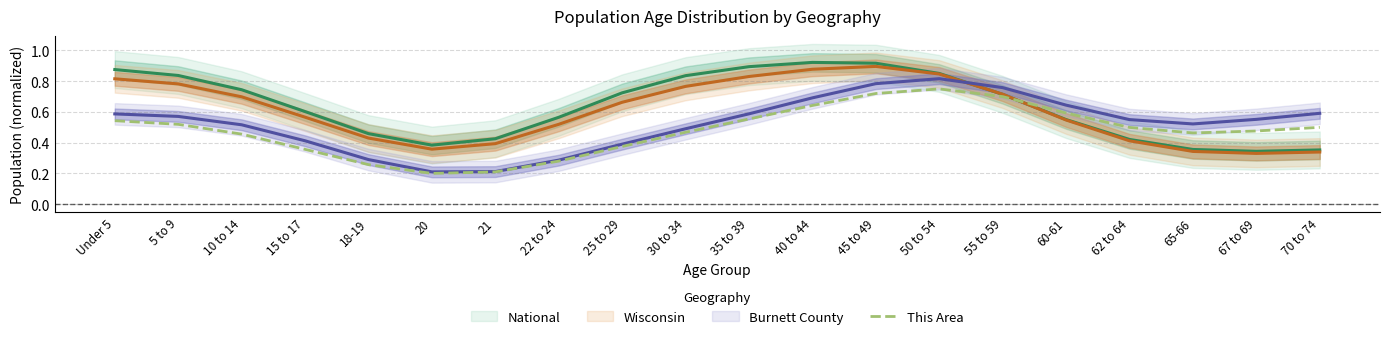

Is it true that This Area equals 0.2 at 20?

True